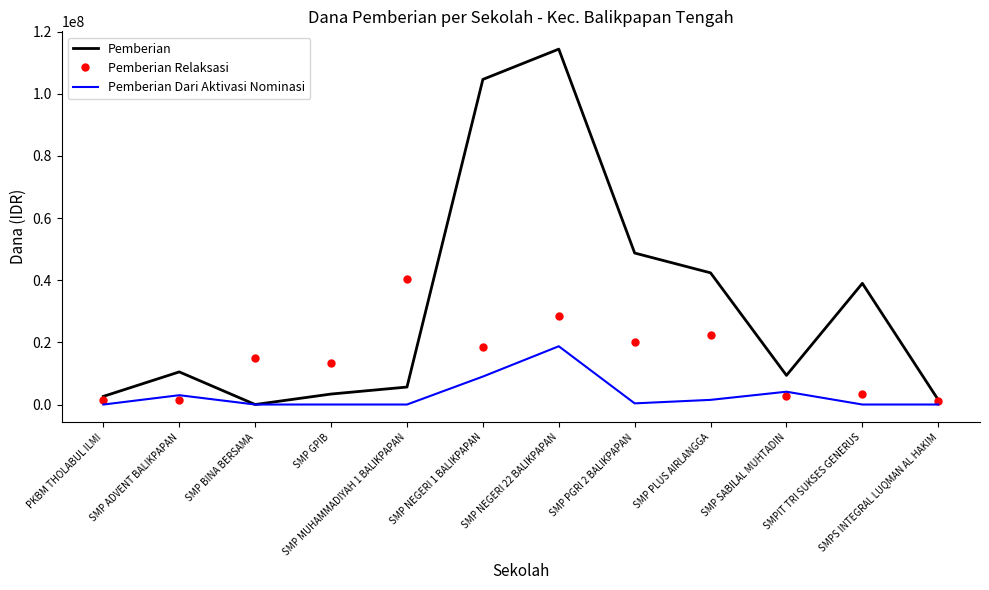

Which series has the widest spread of values?

Pemberian